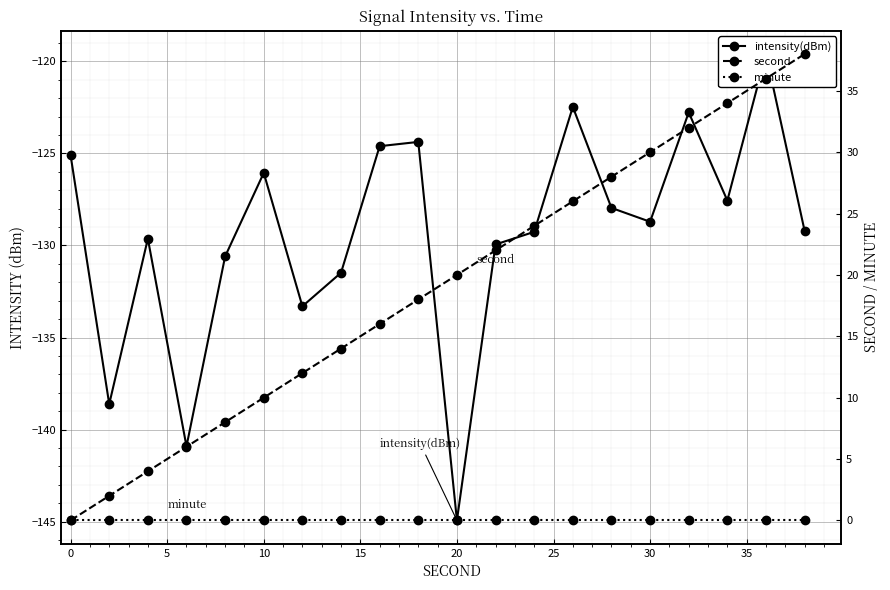

How many values in second are above zero?

19